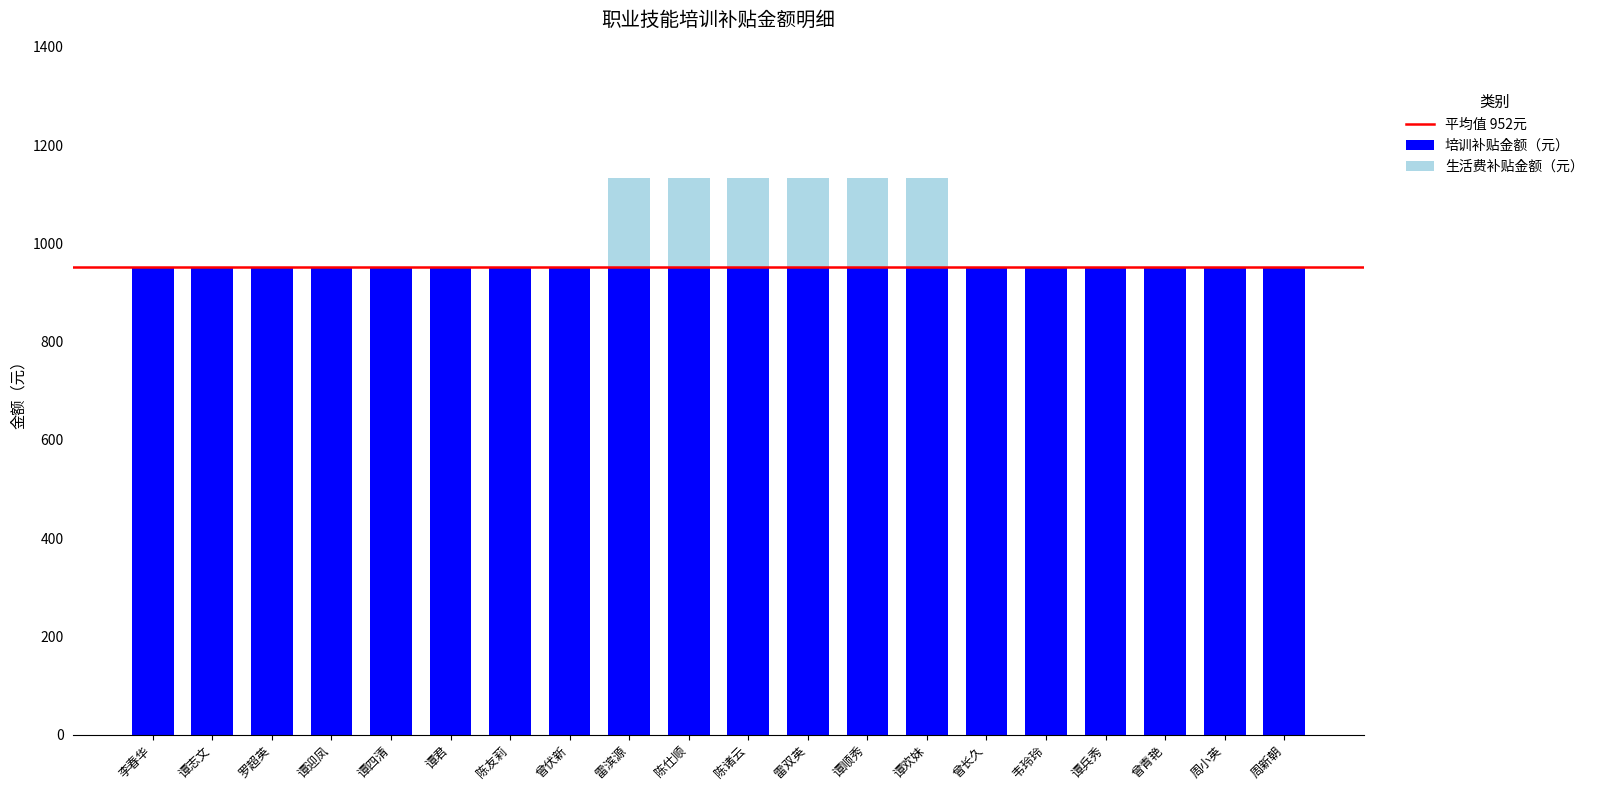

What is the total value across all series at 陈诸云?

1132